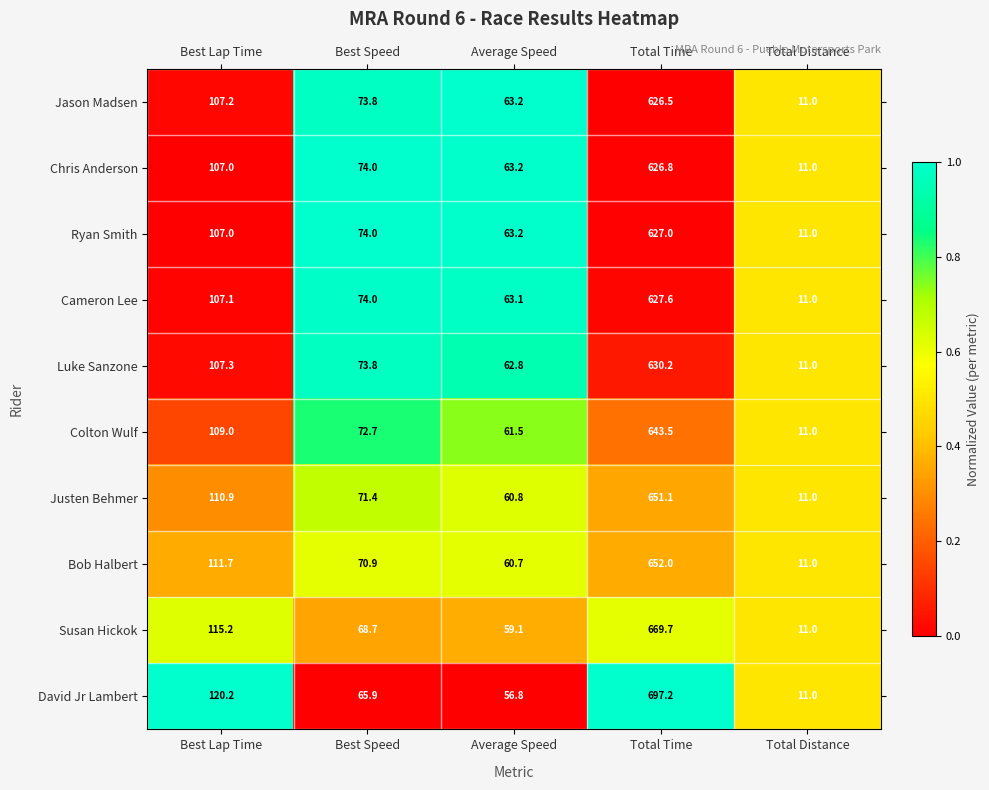

What is the sum of the Susan Hickok values at Total Time and Average Speed?

728.8